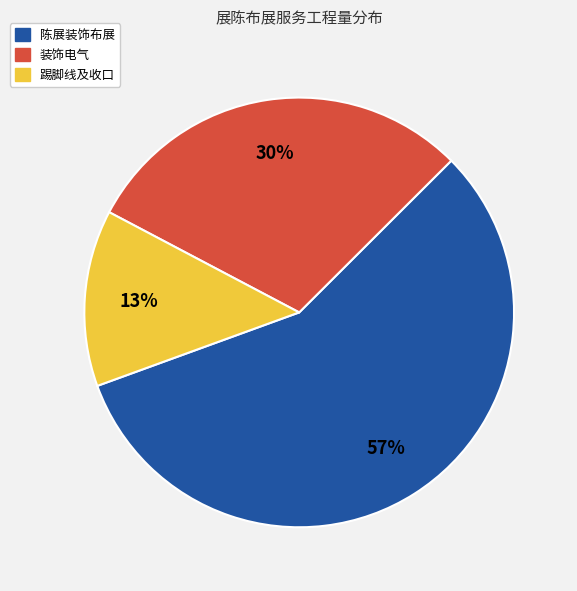

To the nearest percent, what is the average slice percentage?

33%